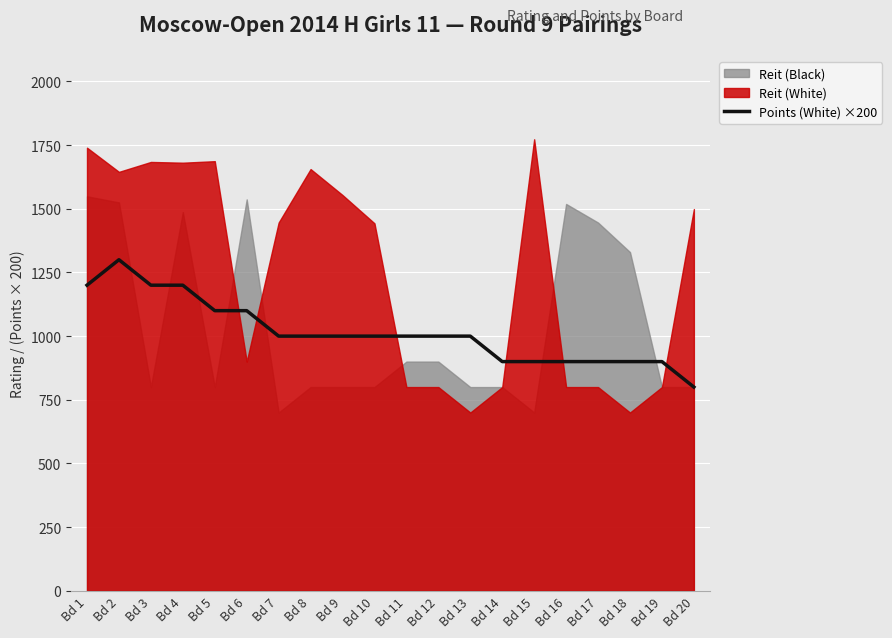

What is the sum of the values at Bd 11 and Bd 7?

2000